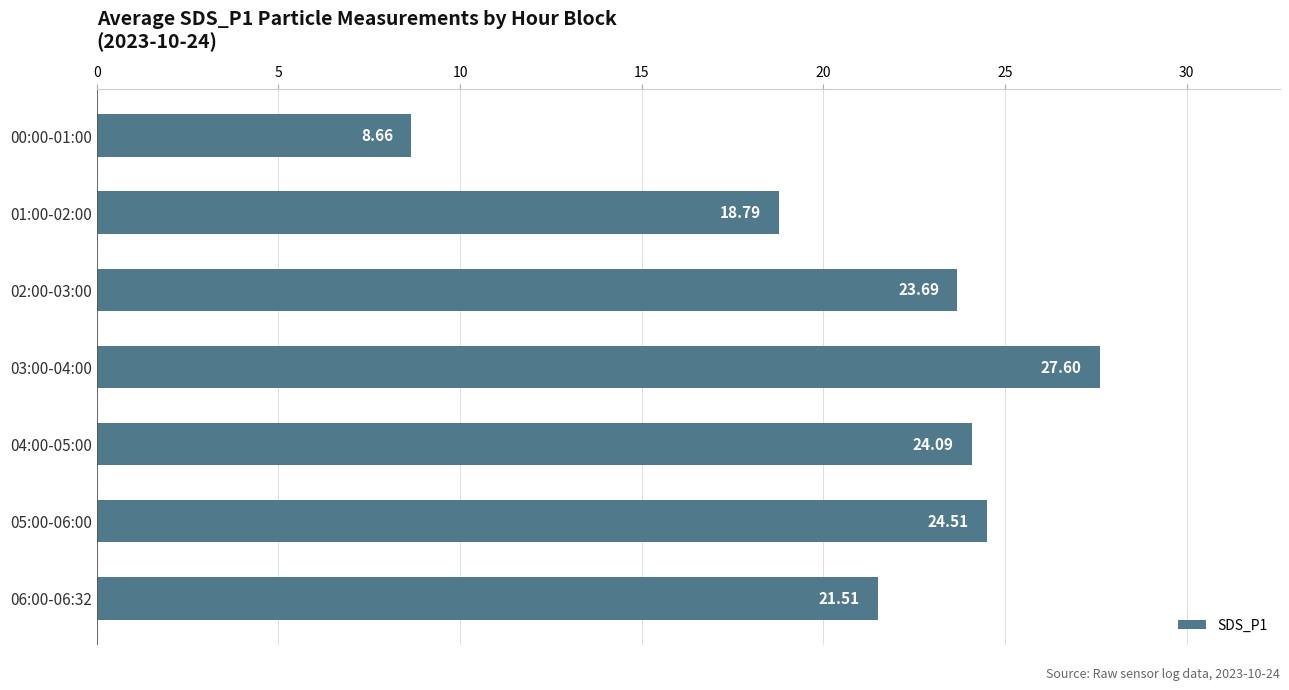

What is the average value?

21.3